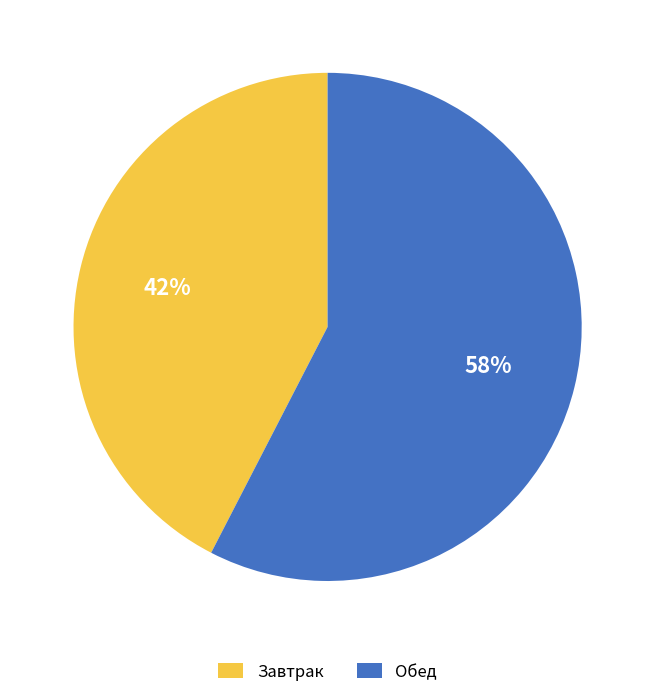

The Обед slice represents 49% of the pie. True or false?

False